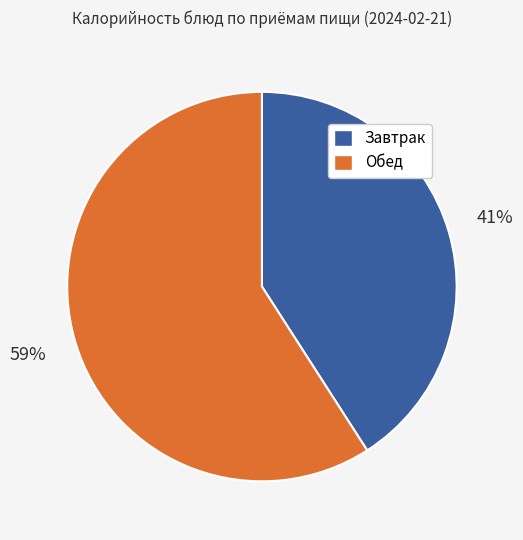

Is there a majority slice in this chart?

Yes